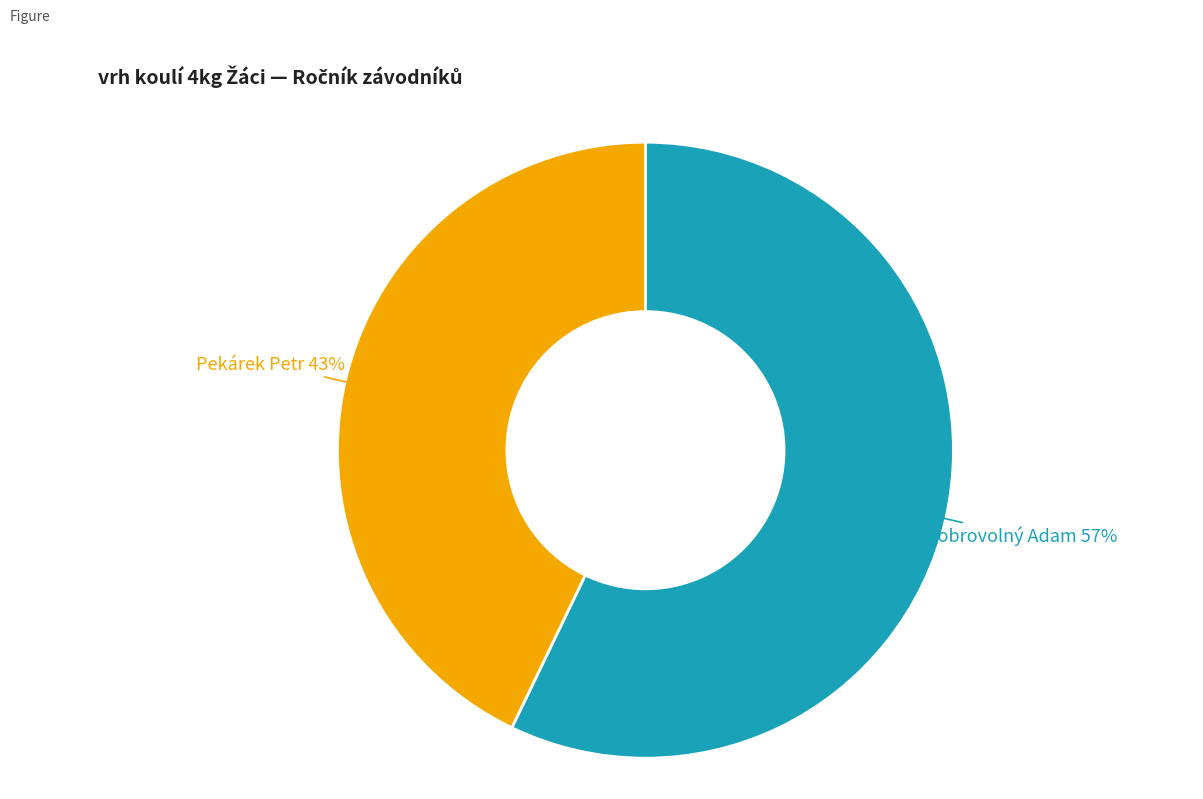

Is there any slice that represents more than half of the pie?

Yes